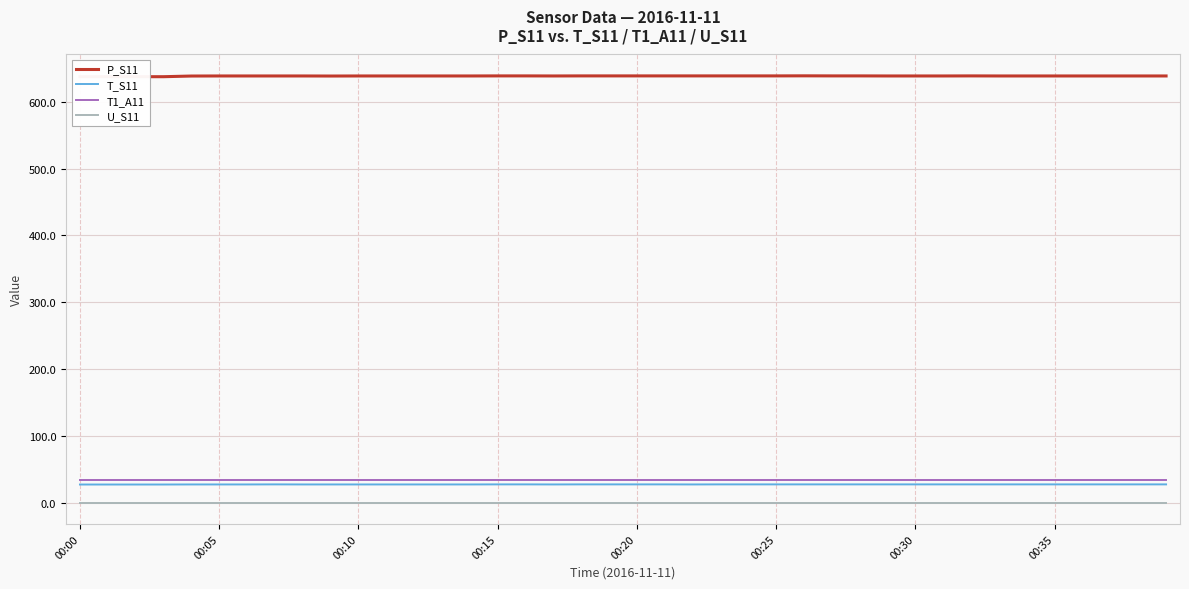

What is the label of the 13th point from the left?

12